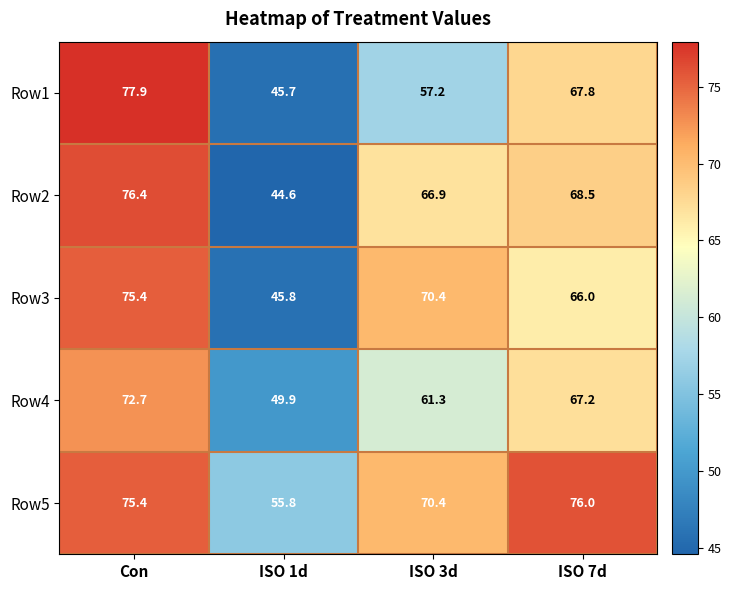

Reading left to right, transcribe all the data shown in this chart.

Row1: 77.9	45.7	57.2	67.8
Row2: 76.4	44.6	66.9	68.5
Row3: 75.4	45.8	70.4	66.0
Row4: 72.7	49.9	61.3	67.2
Row5: 75.4	55.8	70.4	76.0